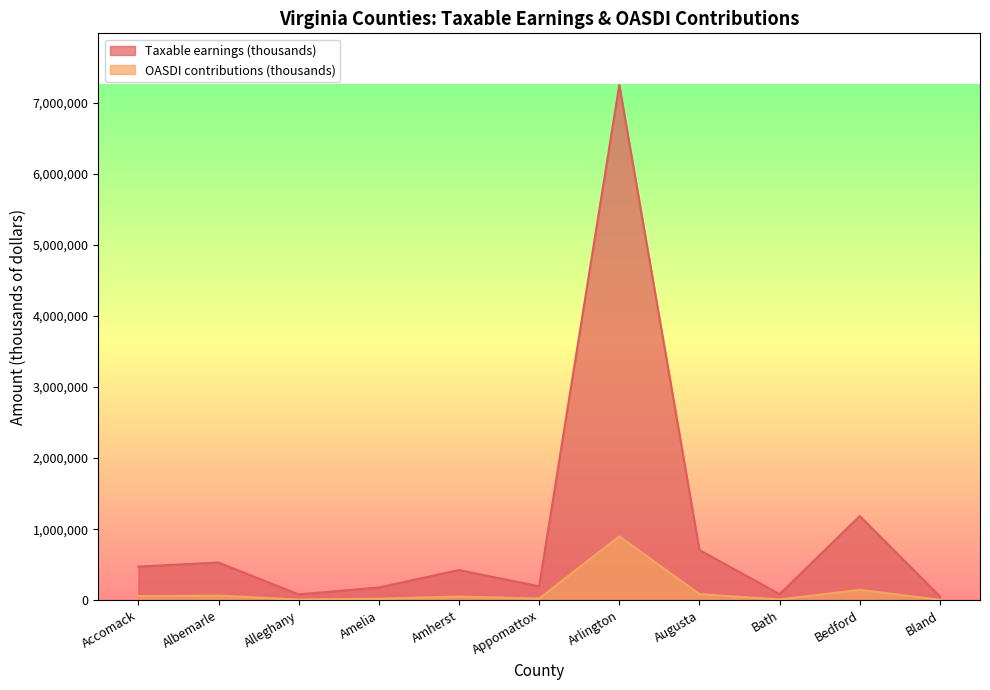

Count the number of categories in the chart.

11